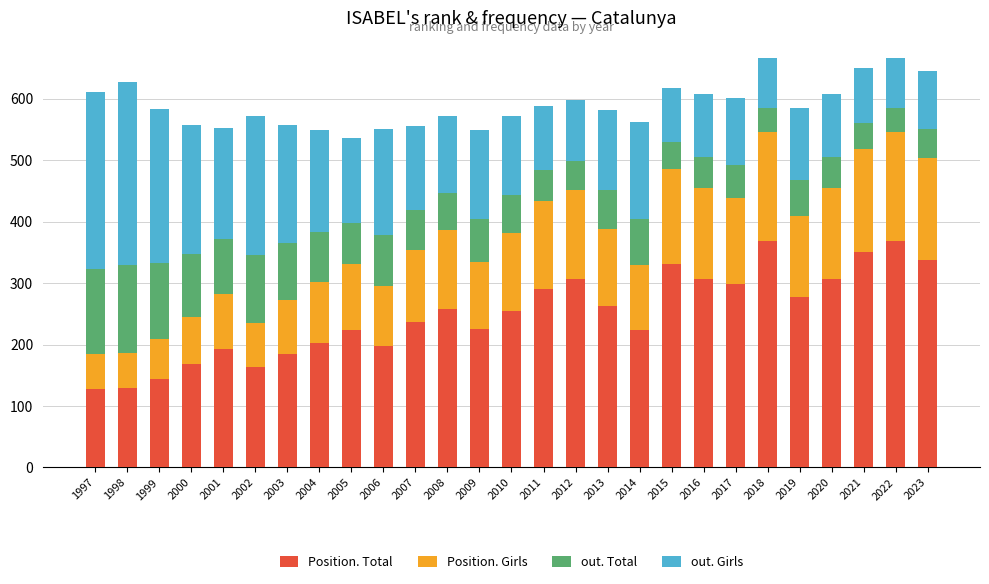

What is the difference between the second highest and second lowest values in the Position. Total series?

239